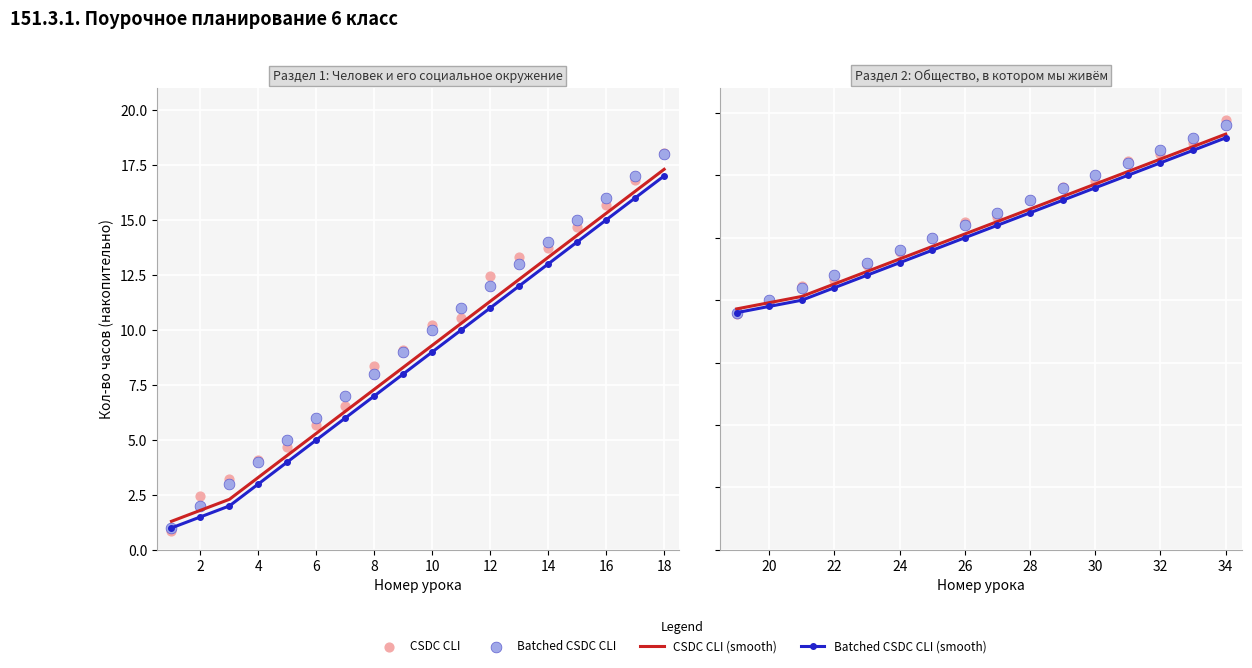

Which series has the largest total across all categories?

Batched CSDC CLI